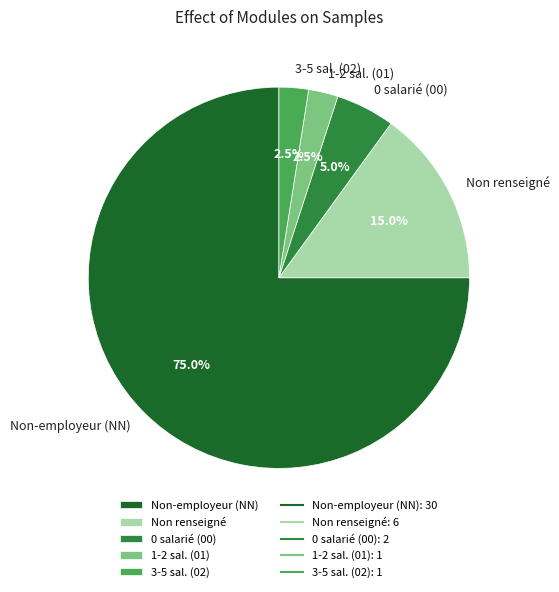

What percentage is NOT represented by 0 salarié (00)?

95.0%